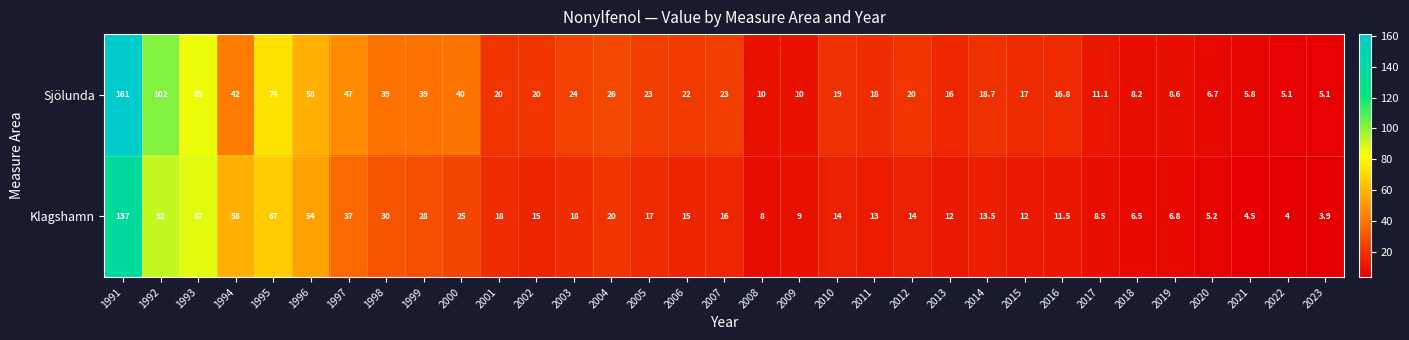

What is the minimum value for Sjölunda?

5.1